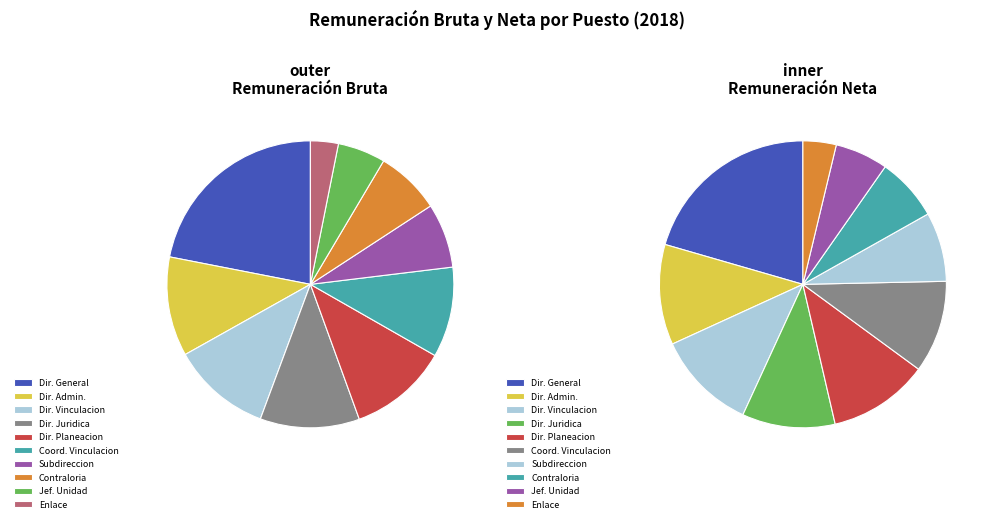

Does Direccion de Administracion account for over 50% of the chart?

No